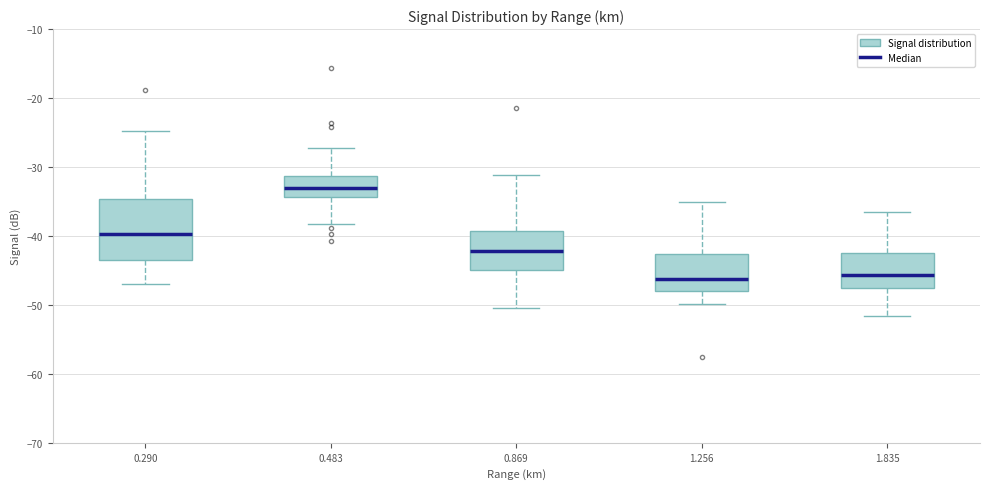

Where is the upper edge of the box at x = 1.835 on the y-axis? The values are not printed on the chart, so give them approximately, as read against the axis.

-42